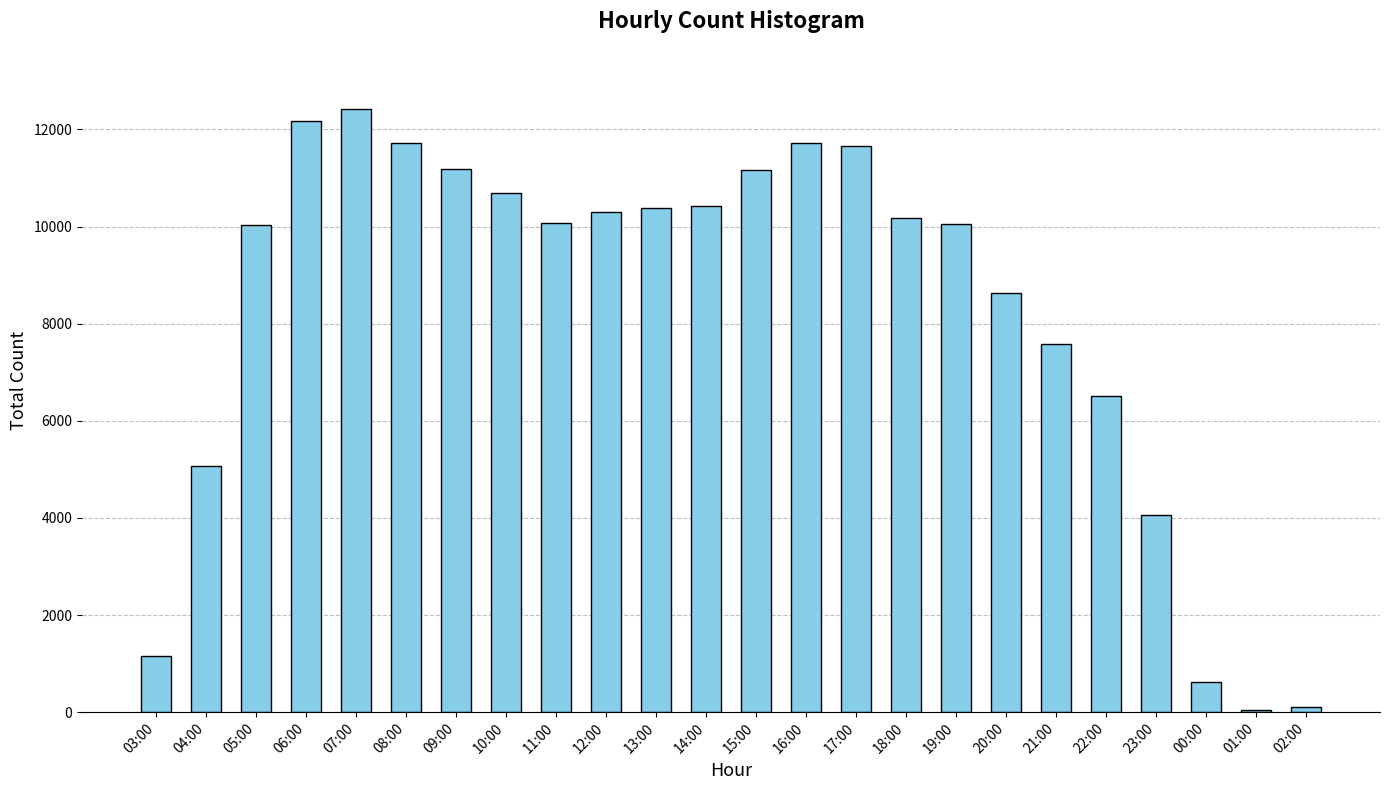

The value at 05:00 is 4844. True or false?

False